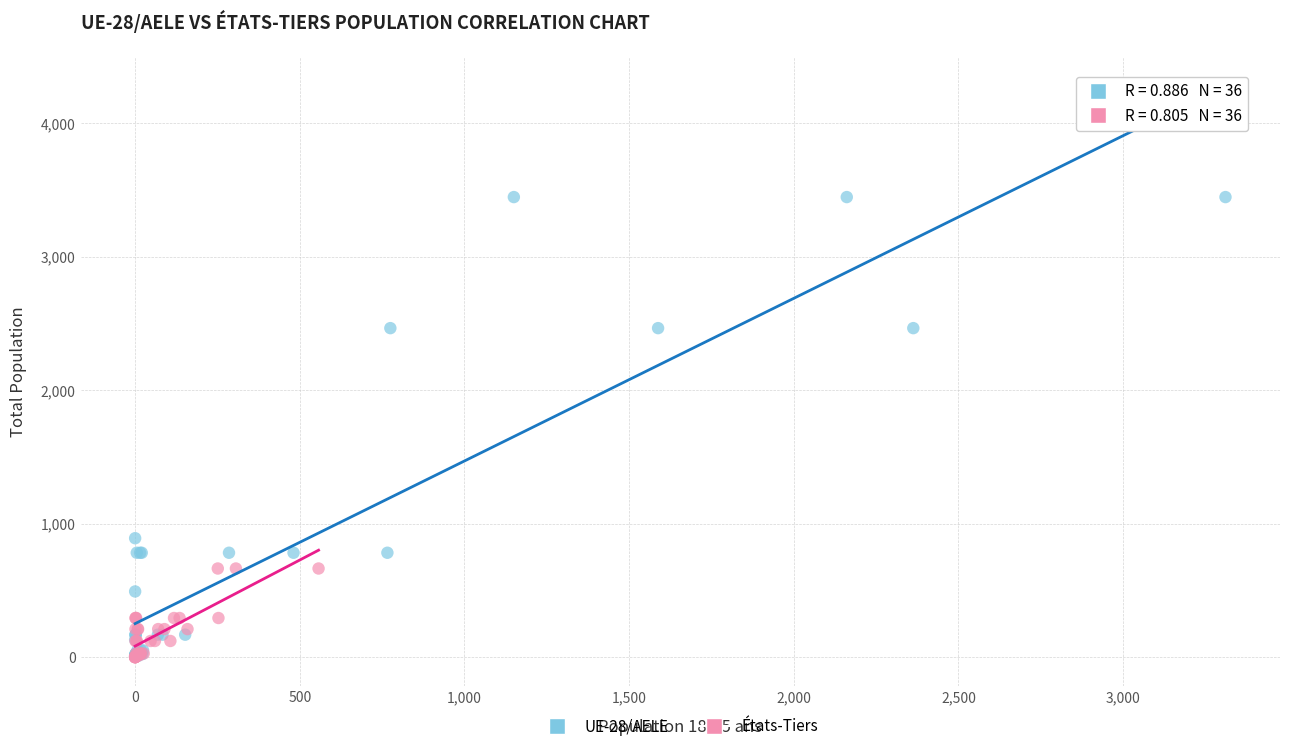

Which series contains the highest Y value?

UE-28/AELE